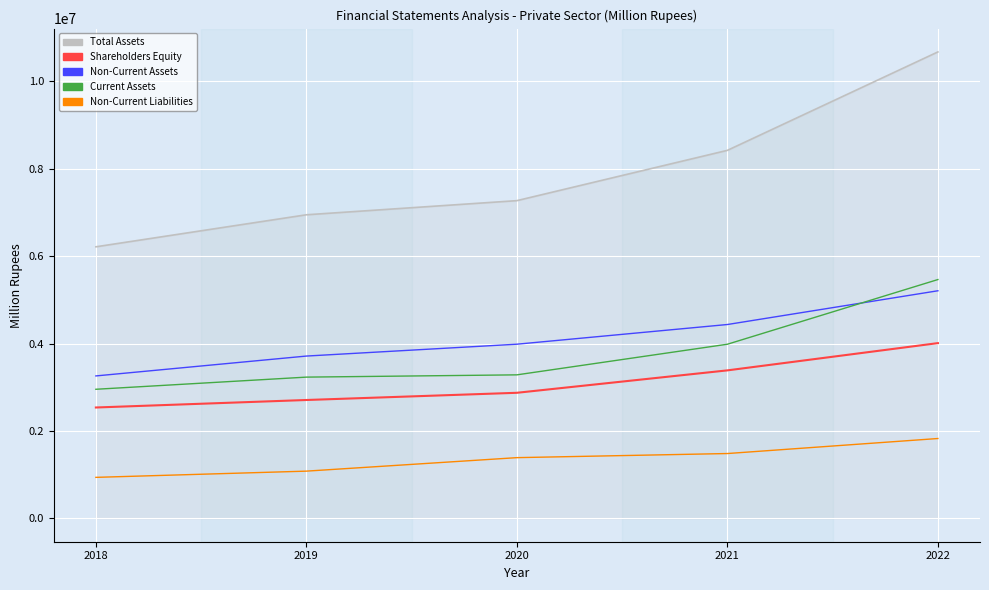

What is the lowest value of the Current Assets series?

2953991